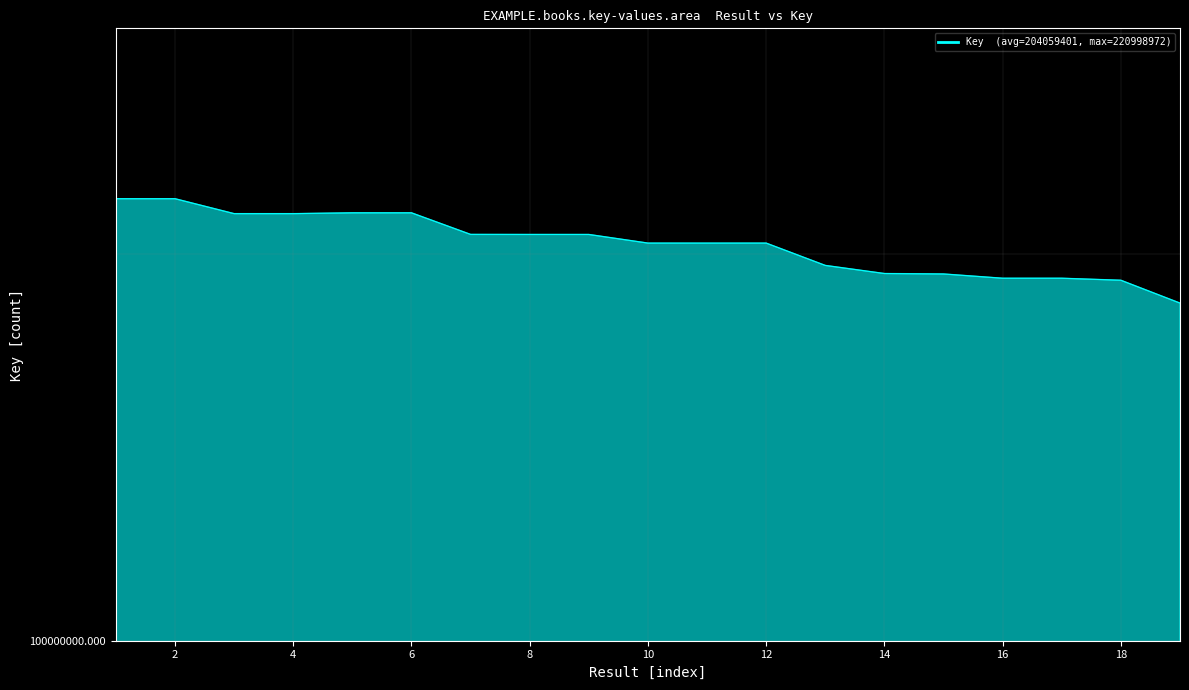

What is the sum of the values at 7 and 9?

414555568